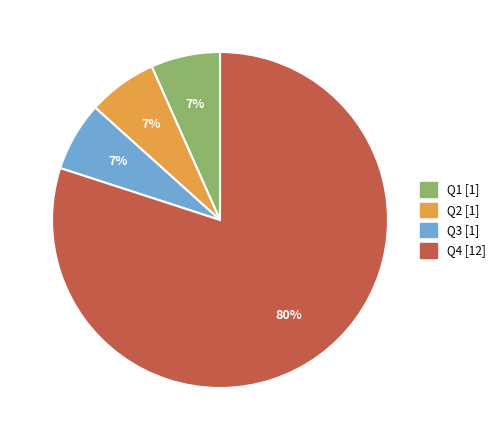

Combined, do Q2 and Q3 account for over 50%?

No